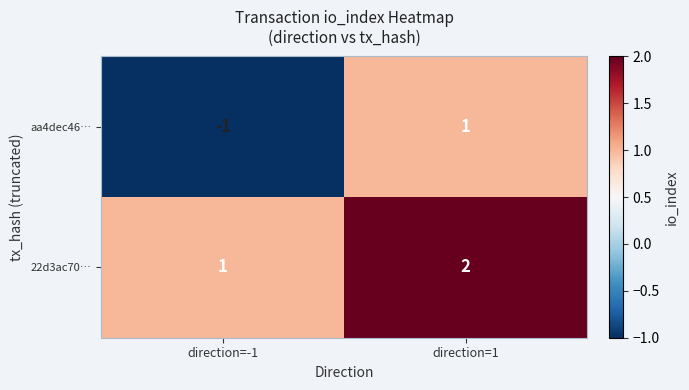

At which label does aa4dec46… reach its minimum?

direction=-1